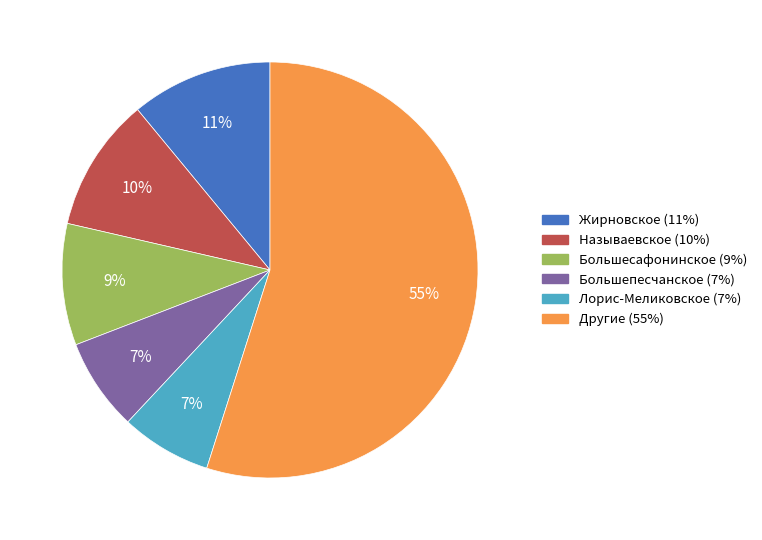

Is there any slice that represents more than half of the pie?

Yes